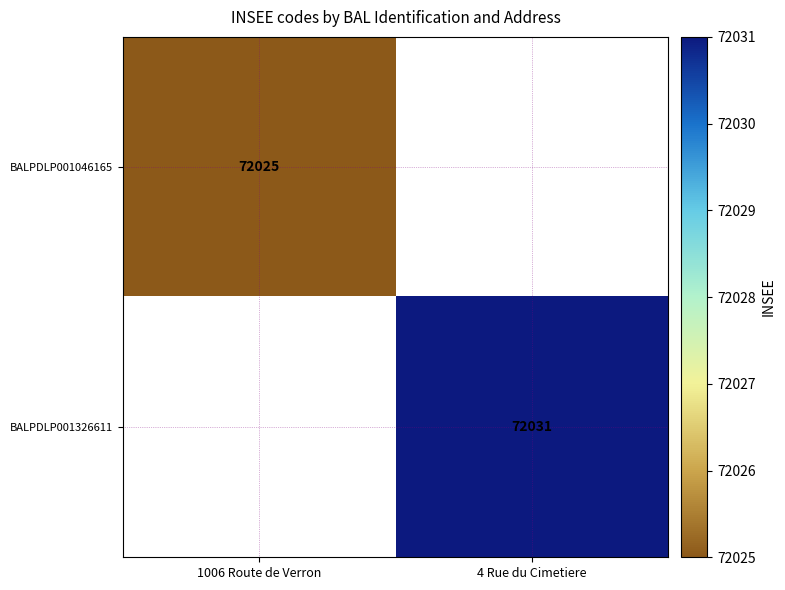

True or false: BALPDLP001326611 has a value of 72031 at 4 Rue du Cimetiere.

True